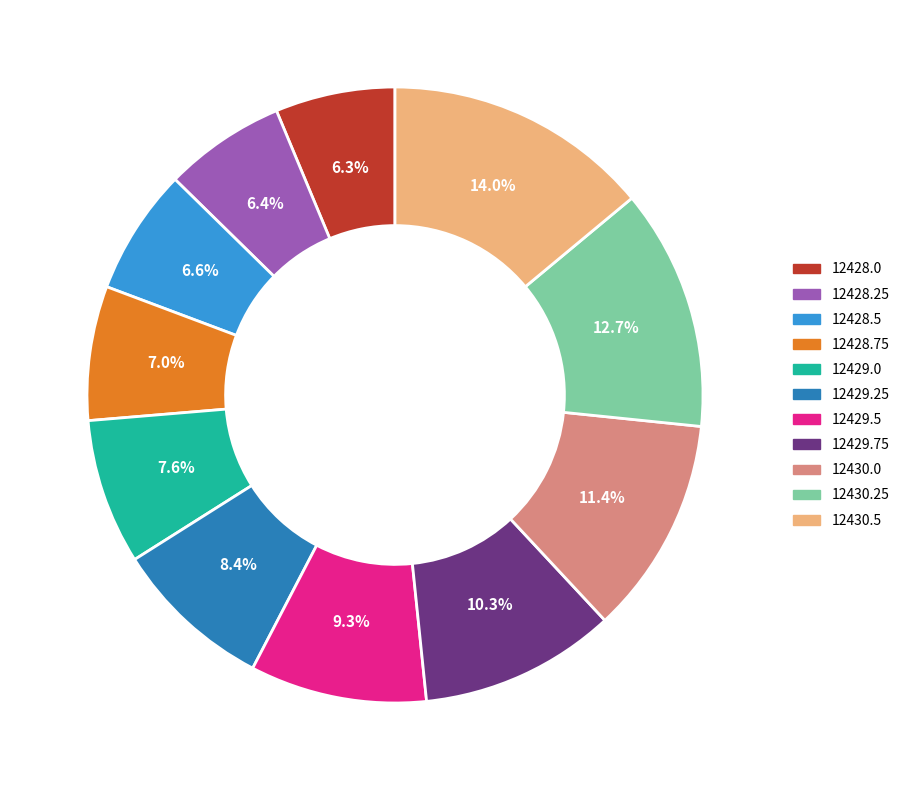

Which category has the biggest portion of the pie?

12430.5